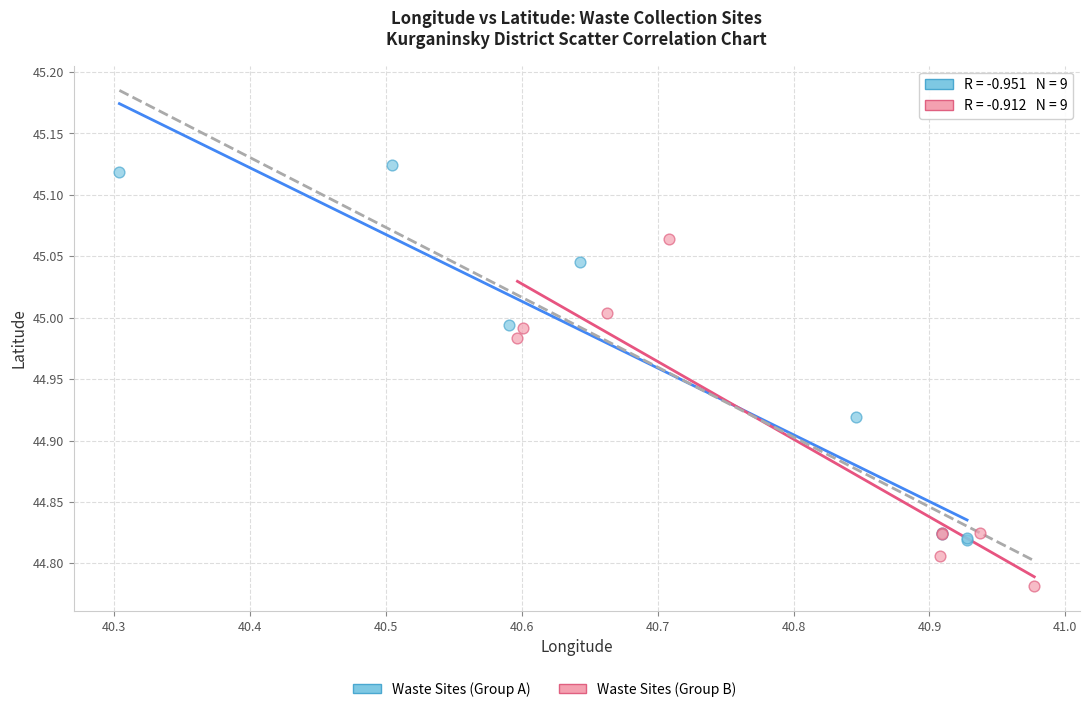

Which series contains the highest Y value?

Waste Sites (Group A)